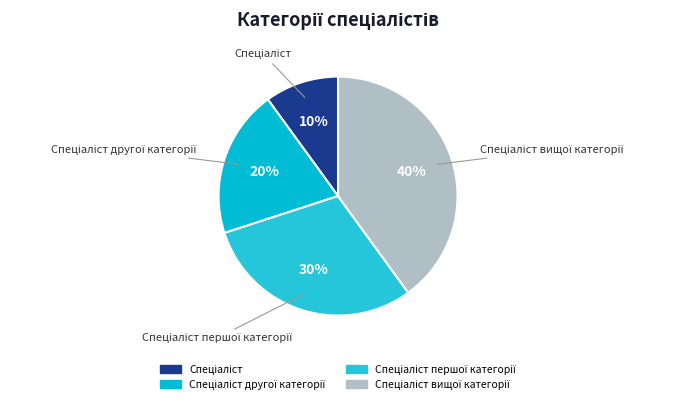

Is there a majority slice in this chart?

No